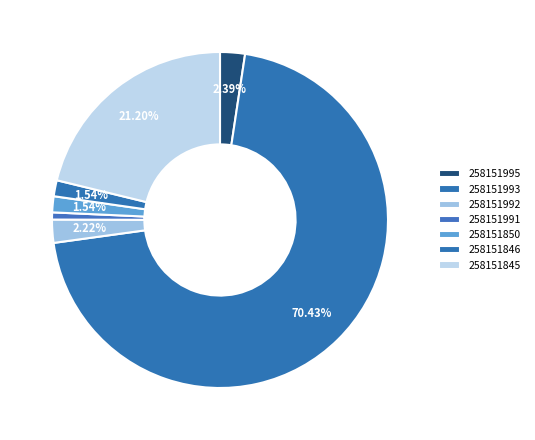

How many slices are in this pie chart?

7